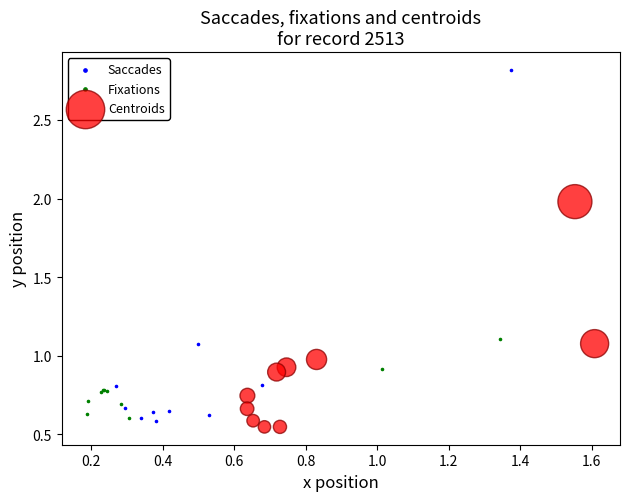

Which series has the widest spread of Y values?

Saccades